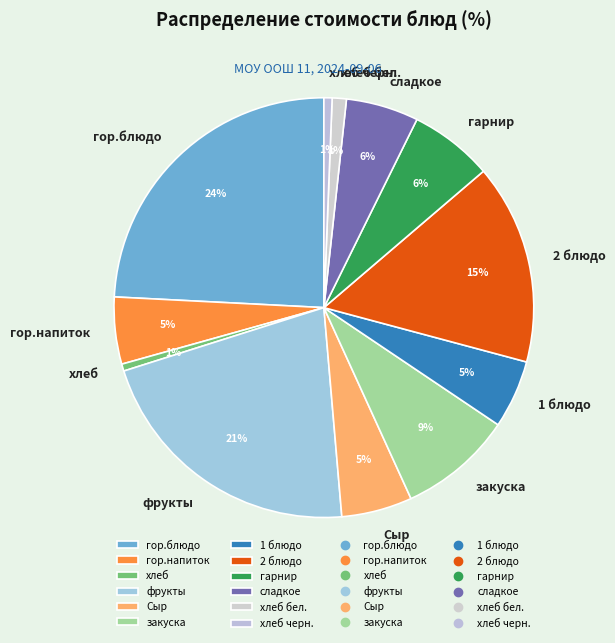

How many segments does this pie chart have?

12